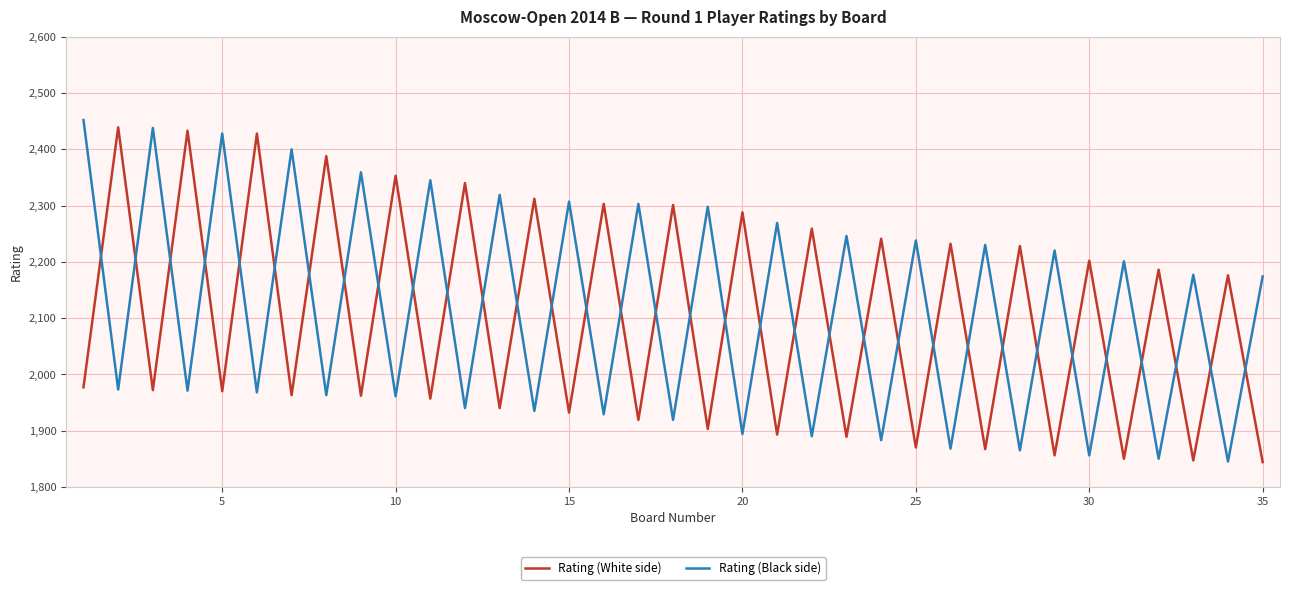

In Rating (White side), how many points are lower than both neighbors (excluding endpoints)?

16